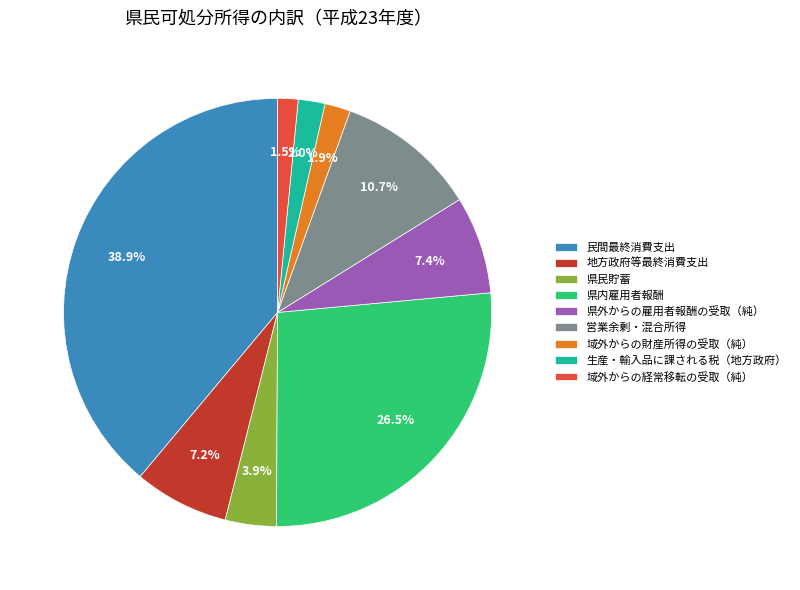

How many slices are in this pie chart?

9